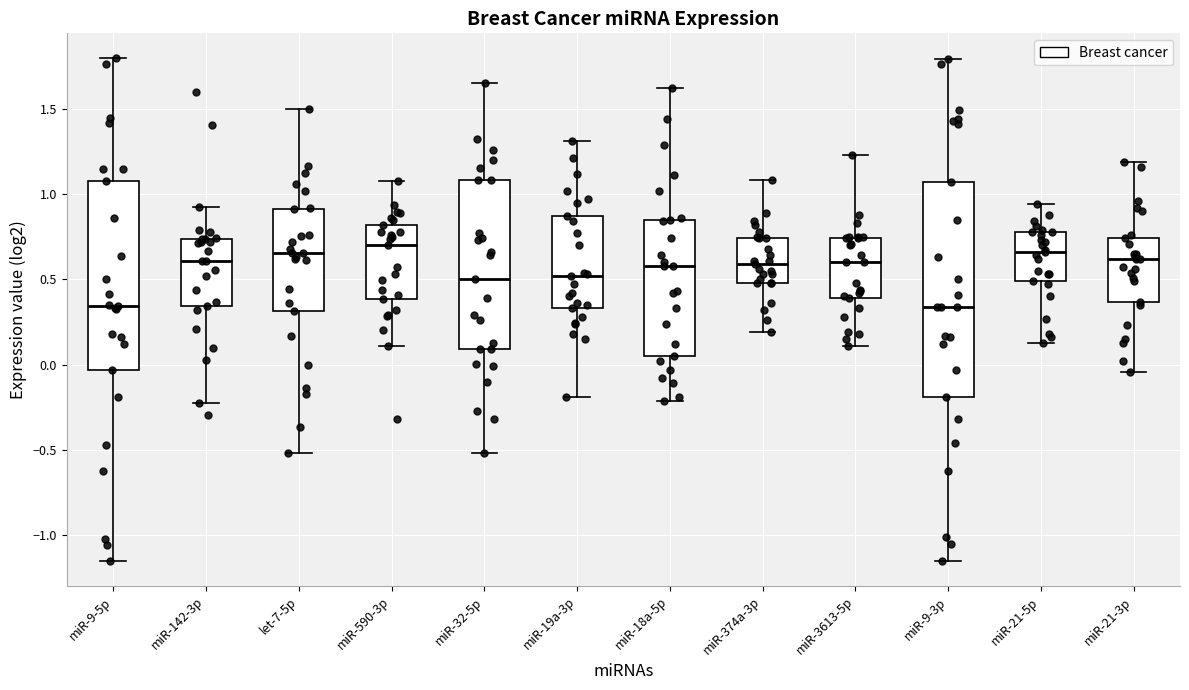

Reading left to right, transcribe this box plot: for each box, give where its median line is, the range the box spans, and where its two whiskers end, as read against the y-axis. The values are not printed on the chart, so give them approximately, as read against the axis.

miR-9-5p: median 0.35, box -0.05 to 1.10, whiskers -1.15 to 1.80
miR-142-3p: median 0.60, box 0.35 to 0.75, whiskers -0.20 to 0.95
let-7-5p: median 0.65, box 0.30 to 0.90, whiskers -0.50 to 1.50
miR-590-3p: median 0.70, box 0.40 to 0.80, whiskers 0.10 to 1.10
miR-32-5p: median 0.50, box 0.10 to 1.10, whiskers -0.50 to 1.65
miR-19a-3p: median 0.50, box 0.35 to 0.85, whiskers -0.20 to 1.30
miR-18a-5p: median 0.60, box 0.05 to 0.85, whiskers -0.20 to 1.60
miR-374a-3p: median 0.60, box 0.50 to 0.75, whiskers 0.20 to 1.10
miR-3613-5p: median 0.60, box 0.40 to 0.75, whiskers 0.10 to 1.25
miR-9-3p: median 0.35, box -0.20 to 1.05, whiskers -1.15 to 1.80
miR-21-5p: median 0.65, box 0.50 to 0.80, whiskers 0.15 to 0.95
miR-21-3p: median 0.60, box 0.35 to 0.75, whiskers -0.05 to 1.20